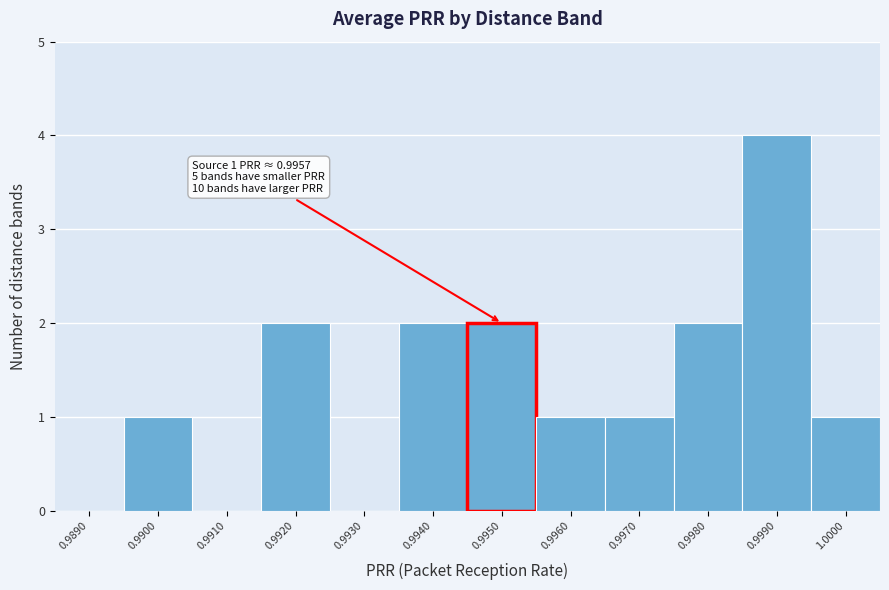

Reading left to right, list all the values displayed in this chart.

0.9890=0	0.9900=1	0.9910=0	0.9920=2	0.9930=0	0.9940=2	0.9950=2	0.9960=1	0.9970=1	0.9980=2	0.9990=4	1.0000=1